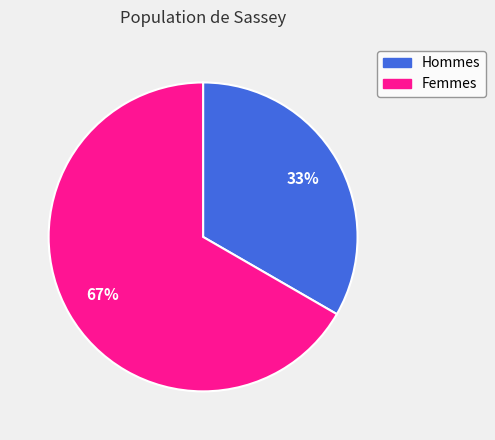

To the nearest percent, what is the average slice percentage?

50%